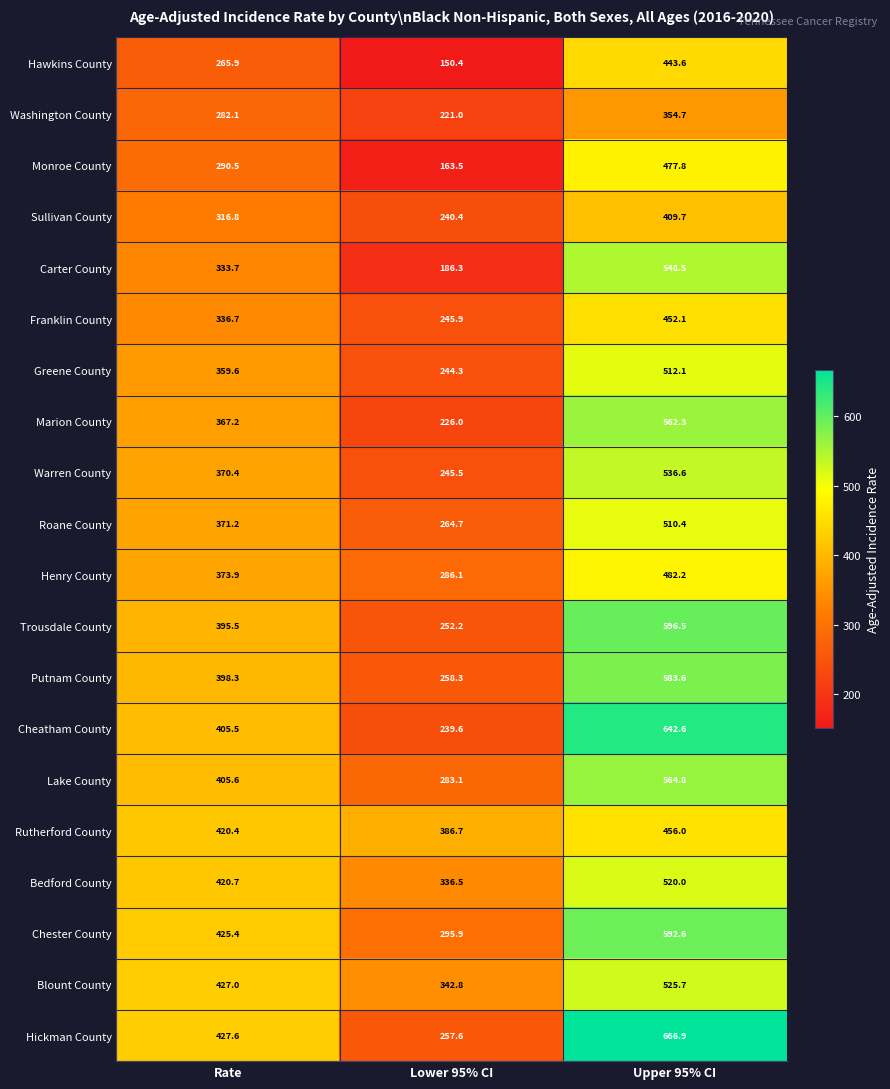

What is the average value of the Blount County series?

431.8